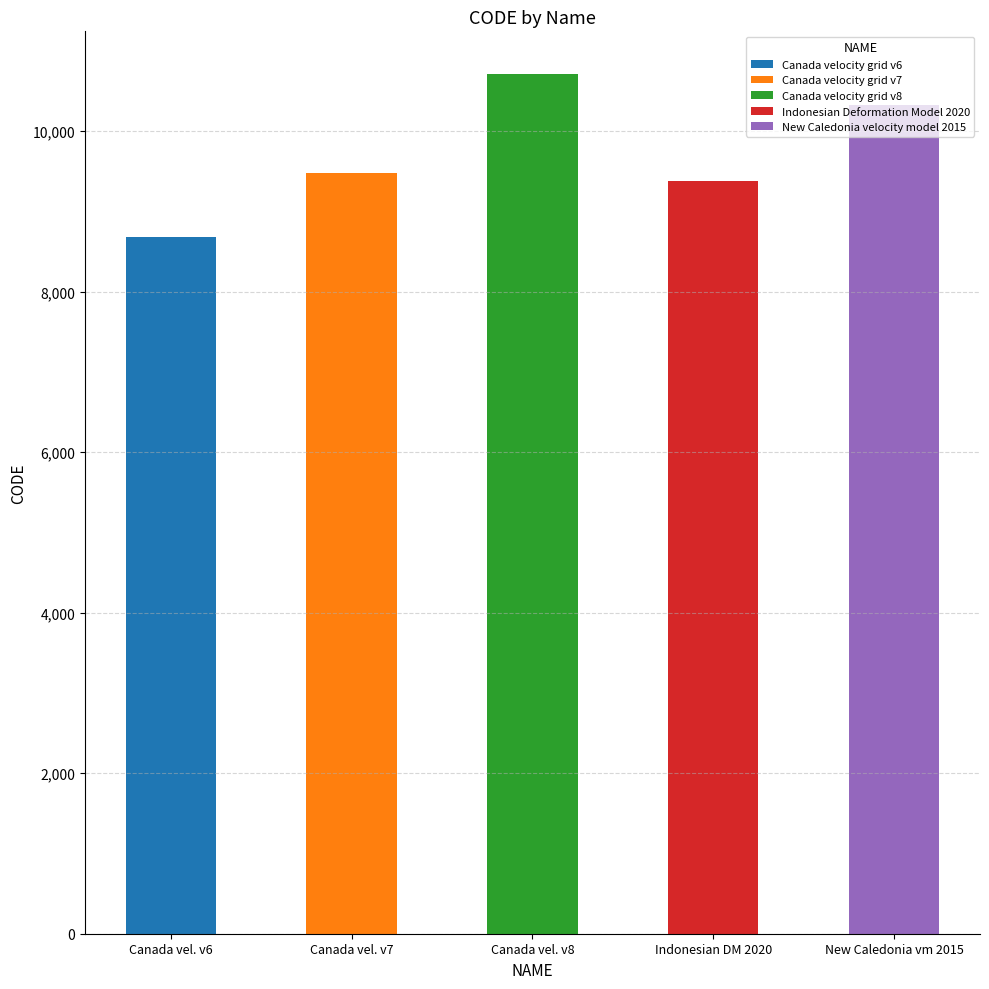

At which label is the value closest to 9691?

Canada velocity grid v7